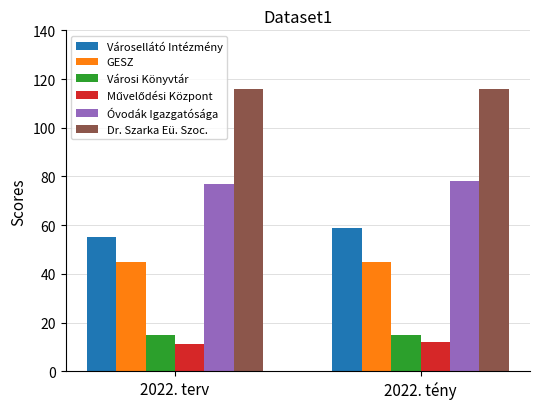

What is the value of the Dr. Szarka Eü. Szoc. bar at the 1st from the left?

116